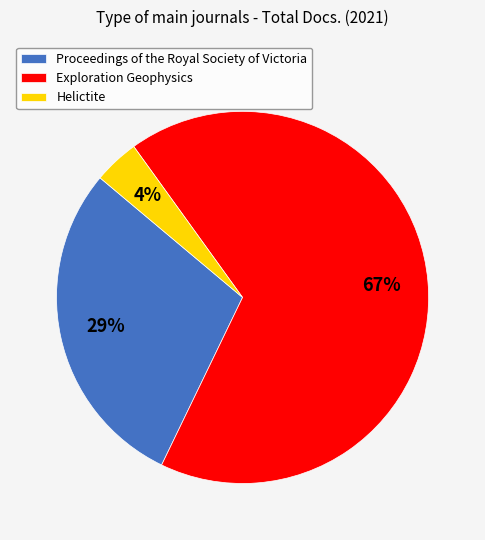

Is it true that Proceedings of the Royal Society of Victoria is 29% of the pie?

True